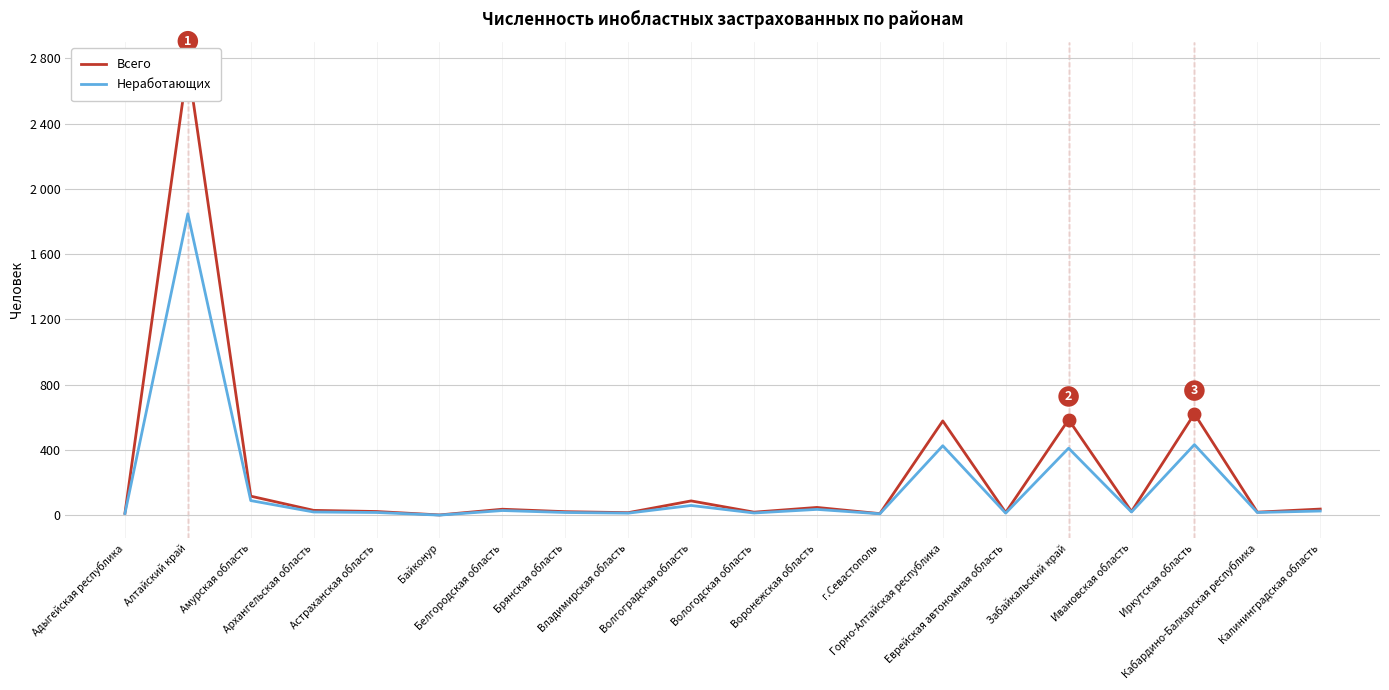

Reading left to right, transcribe all the data shown in this chart.

Всего: Адыгейская республика=12	Алтайский край=2763	Амурская область=117	Архангельская область=30	Астраханская область=23	Байконур=2	Белгородская область=37	Брянская область=22	Владимирская область=16	Волгоградская область=88	Вологодская область=19	Воронежская область=48	г.Севастополь=10	Горно-Алтайская республика=578	Еврейская автономная область=17	Забайкальский край=586	Ивановская область=23	Иркутская область=622	Кабардино-Балкарская республика=19	Калининградская область=38
Неработающих: Адыгейская республика=11	Алтайский край=1847	Амурская область=90	Архангельская область=20	Астраханская область=17	Байконур=1	Белгородская область=29	Брянская область=17	Владимирская область=13	Волгоградская область=60	Вологодская область=14	Воронежская область=36	г.Севастополь=9	Горно-Алтайская республика=426	Еврейская автономная область=13	Забайкальский край=411	Ивановская область=20	Иркутская область=433	Кабардино-Балкарская республика=17	Калининградская область=26